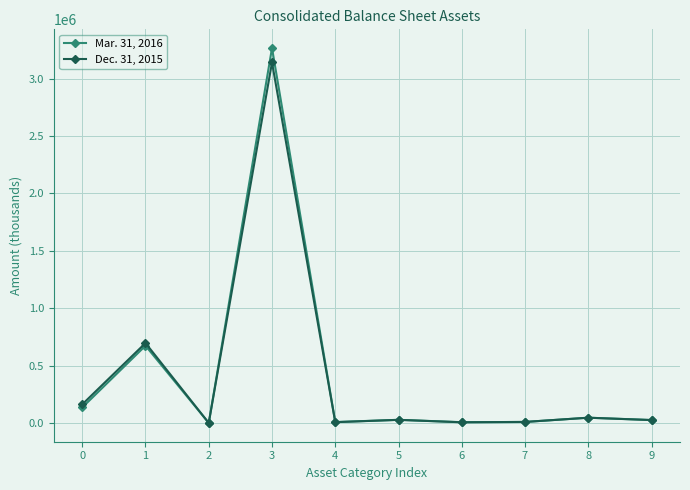

Is this an area chart (filled region under the line)?

No